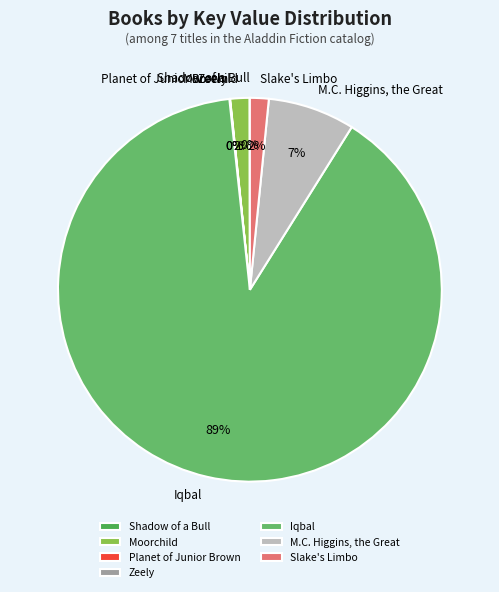

Is there a majority slice in this chart?

Yes